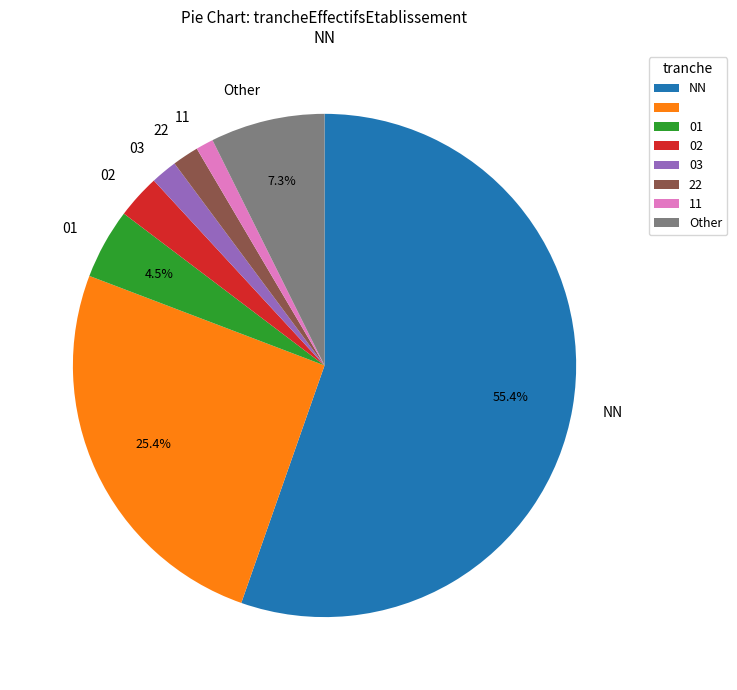

How many segments does this pie chart have?

8